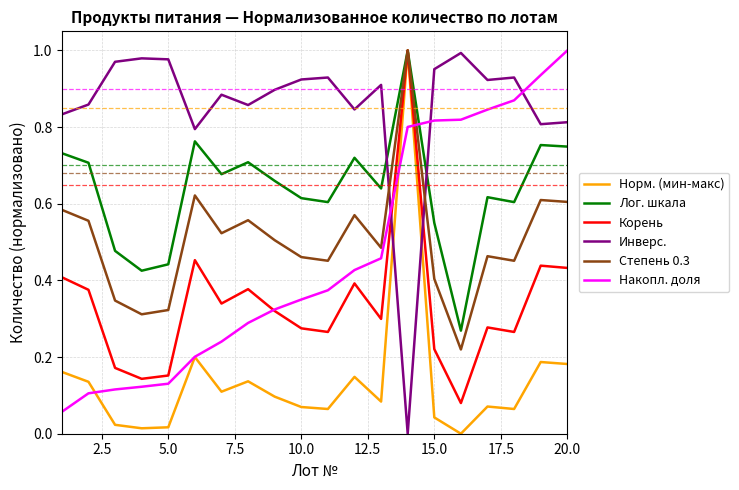

Which series has the largest total across all categories?

Инверс.